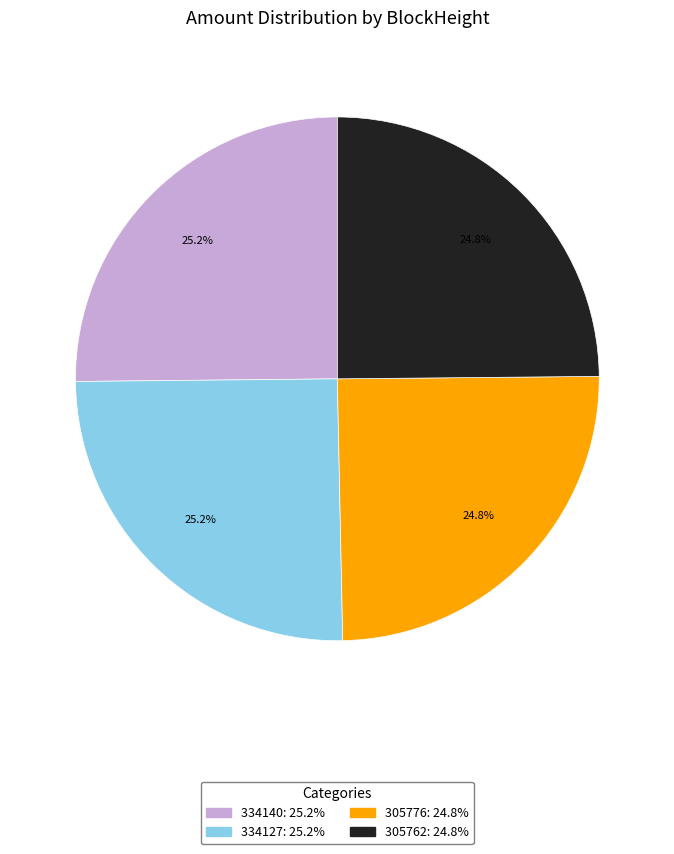

To the nearest percent, what portion does 305762 represent?

25%